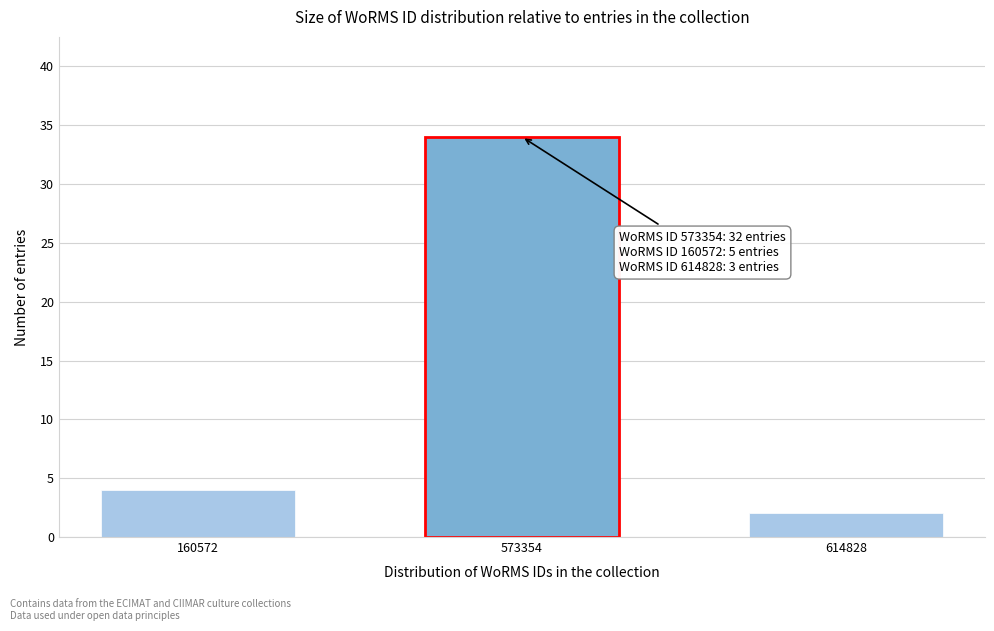

Reading left to right, extract all data points from this chart.

160572=4	573354=34	614828=2